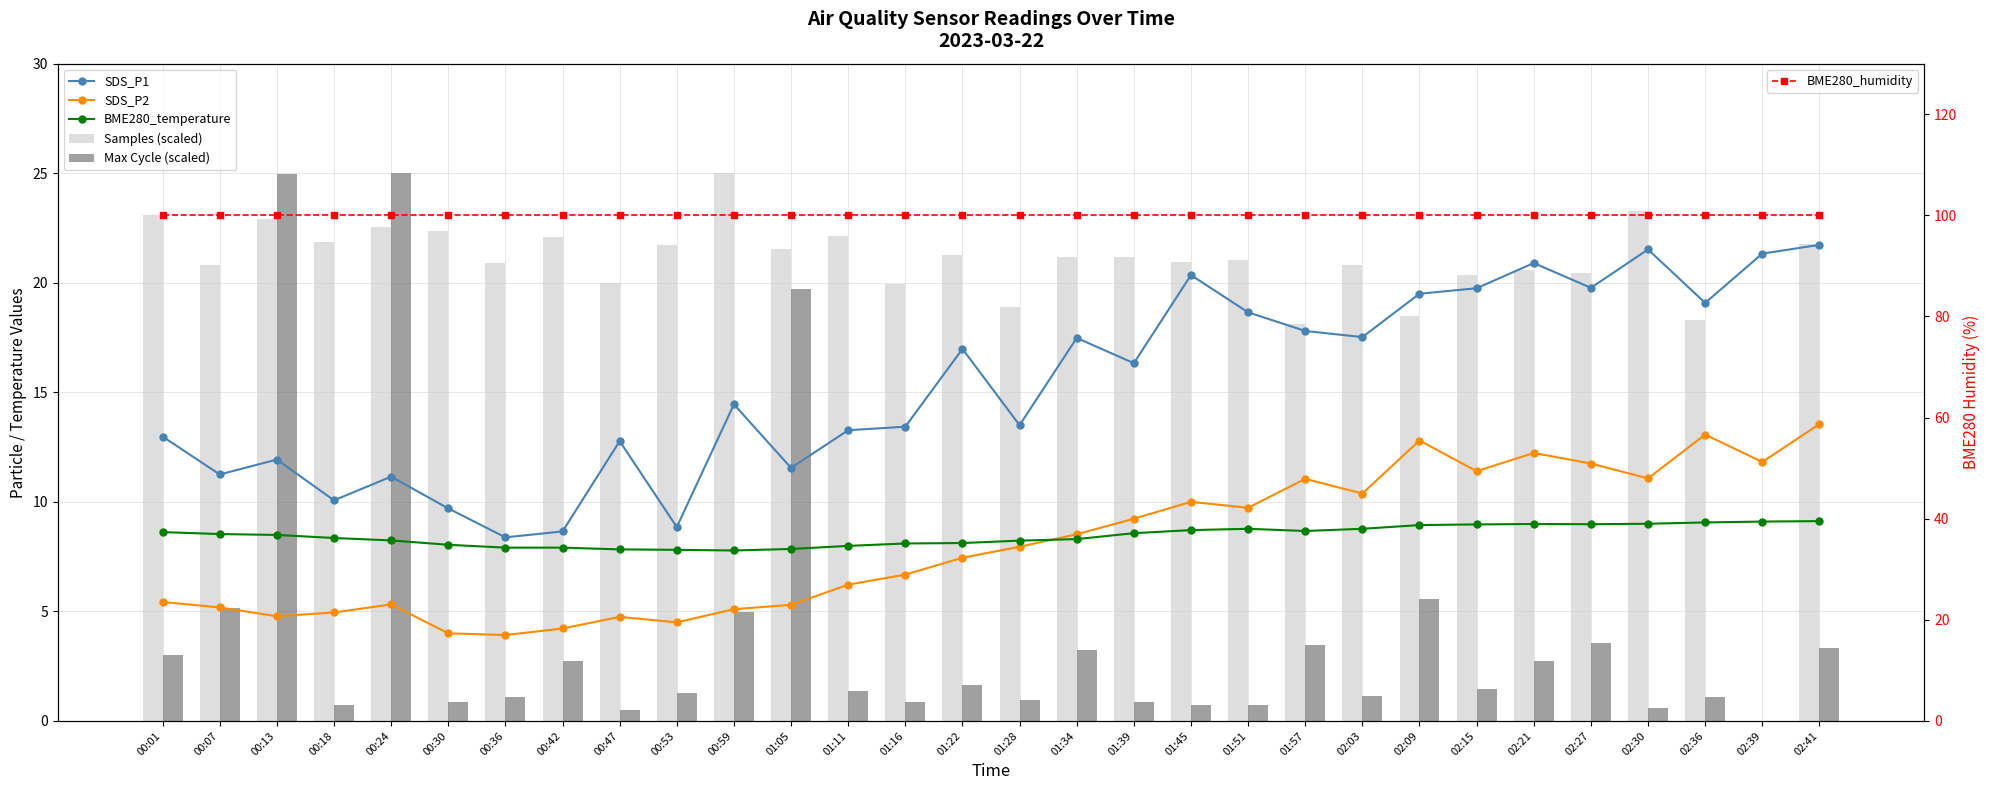

What is the minimum value for SDS_P1?

8.4